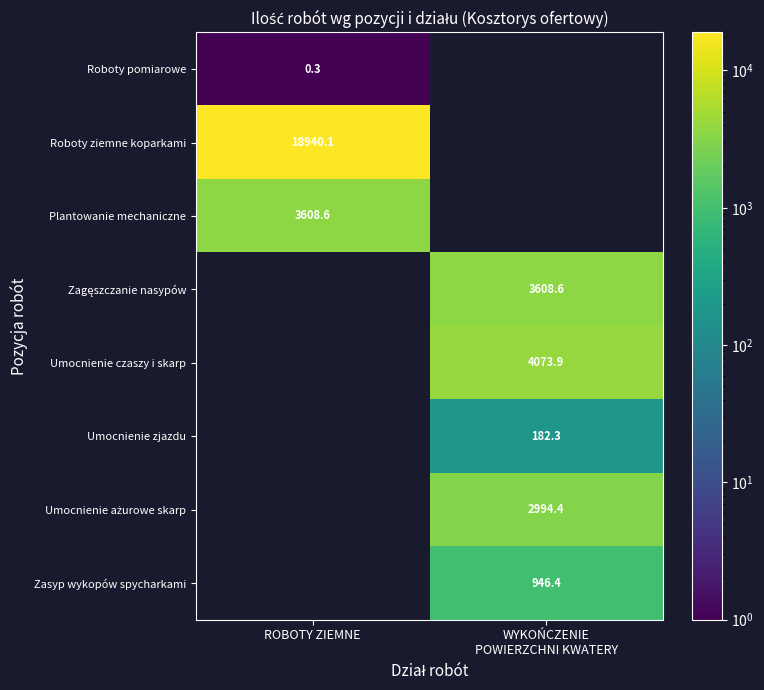

How many values in Roboty pomiarowe are above zero?

1